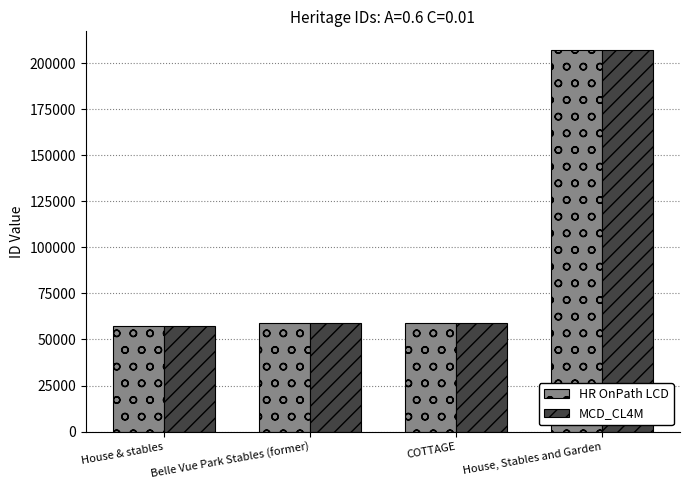

Read the HR OnPath LCD value at COTTAGE.

59137